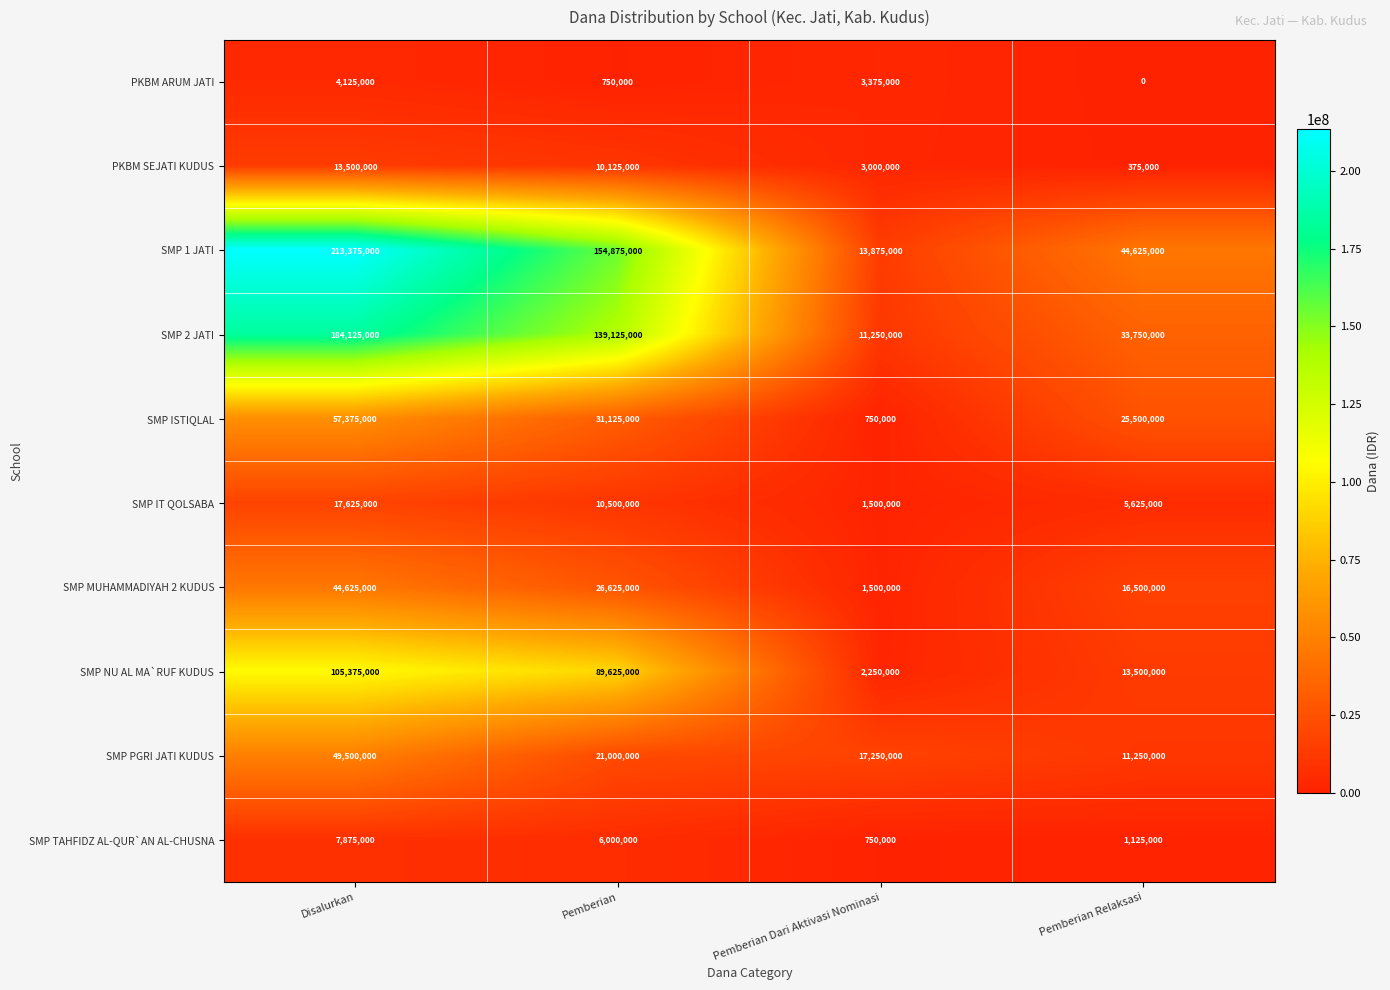

Read the SMP TAHFIDZ AL-QUR`AN AL-CHUSNA value at Pemberian Dari Aktivasi Nominasi, to the nearest 50.

750000